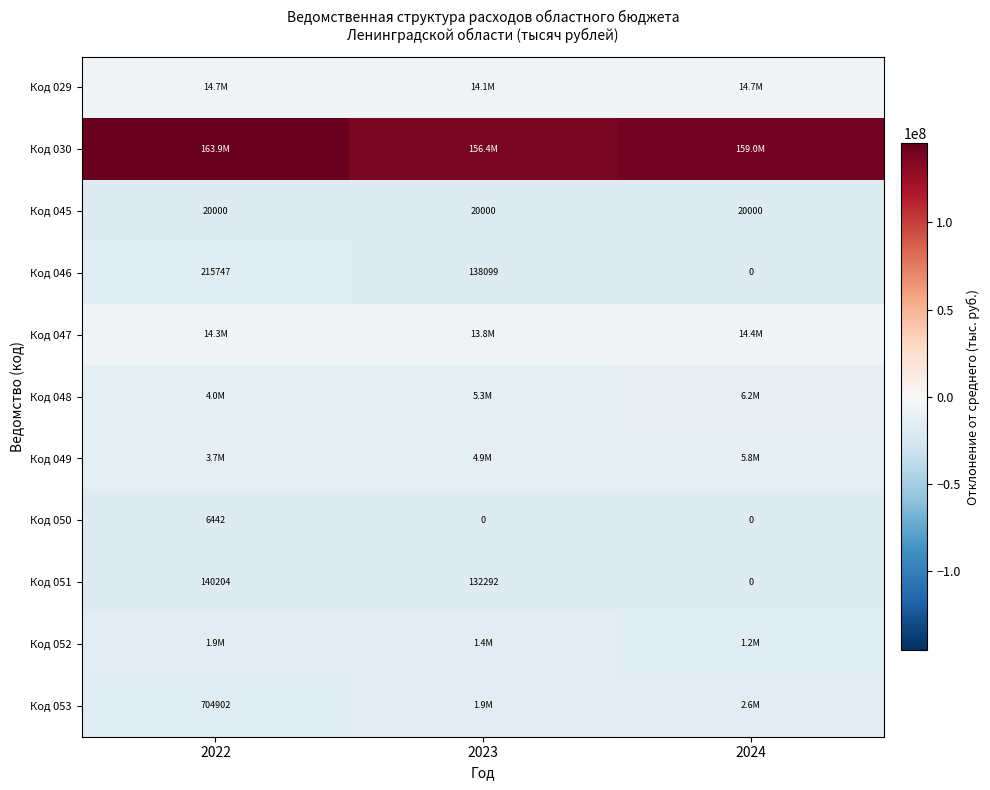

Where does the Код 030 series first go above 140605556?

2022